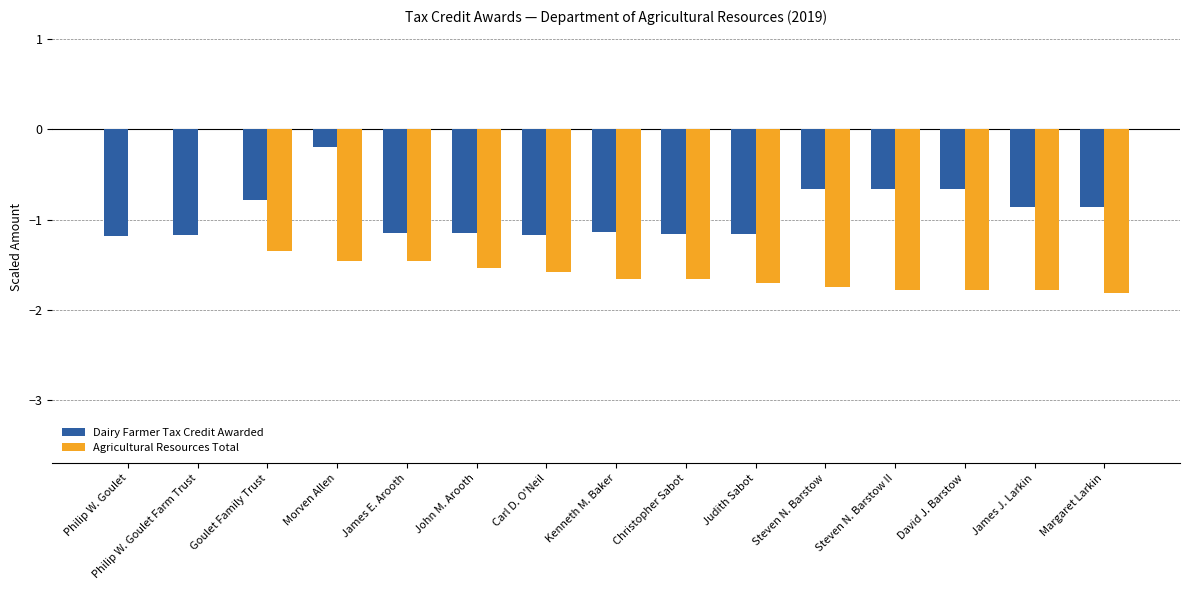

Which series has the largest total across all categories?

Dairy Farmer Tax Credit Awarded